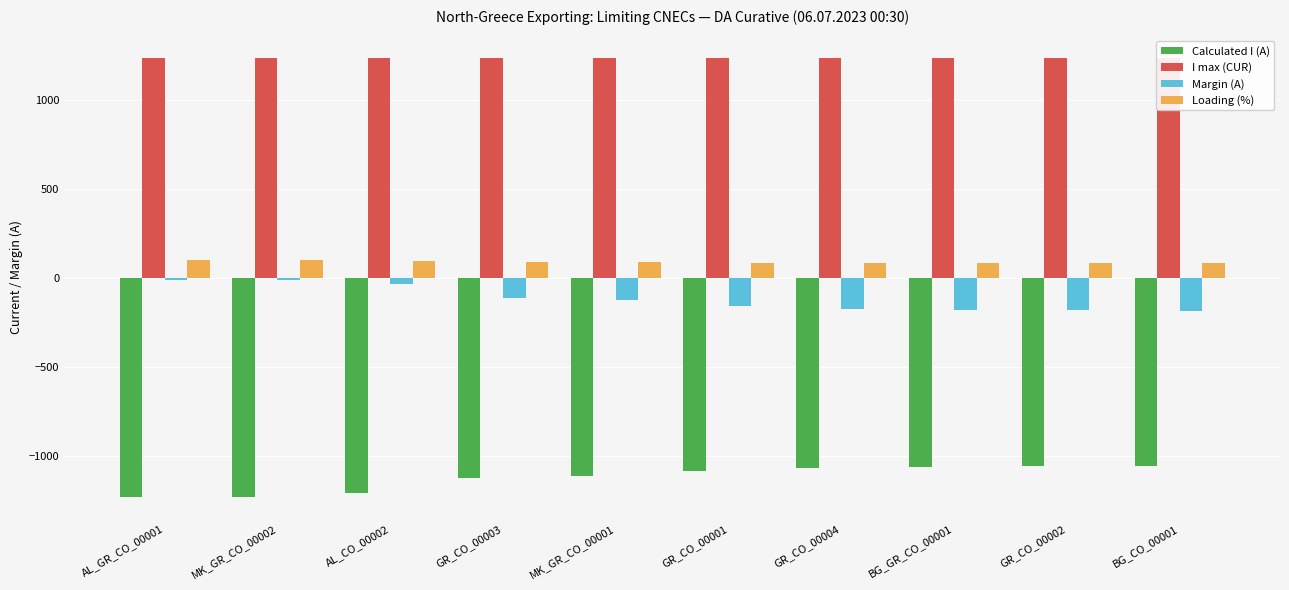

What is the difference between the highest and lowest values at MK_GR_CO_00002?

2470